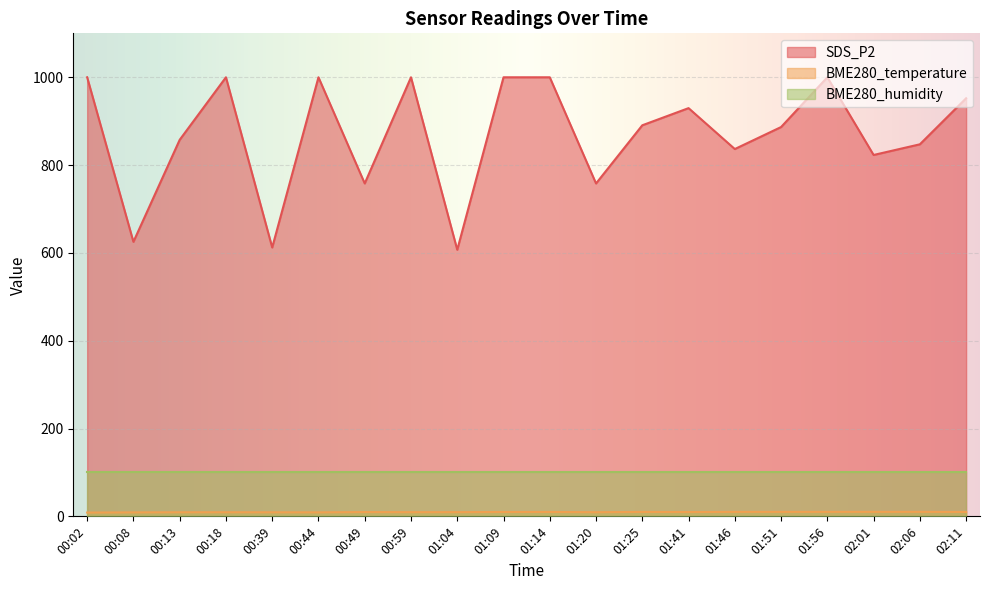

What is the total value across all series at 01:51?

996.8